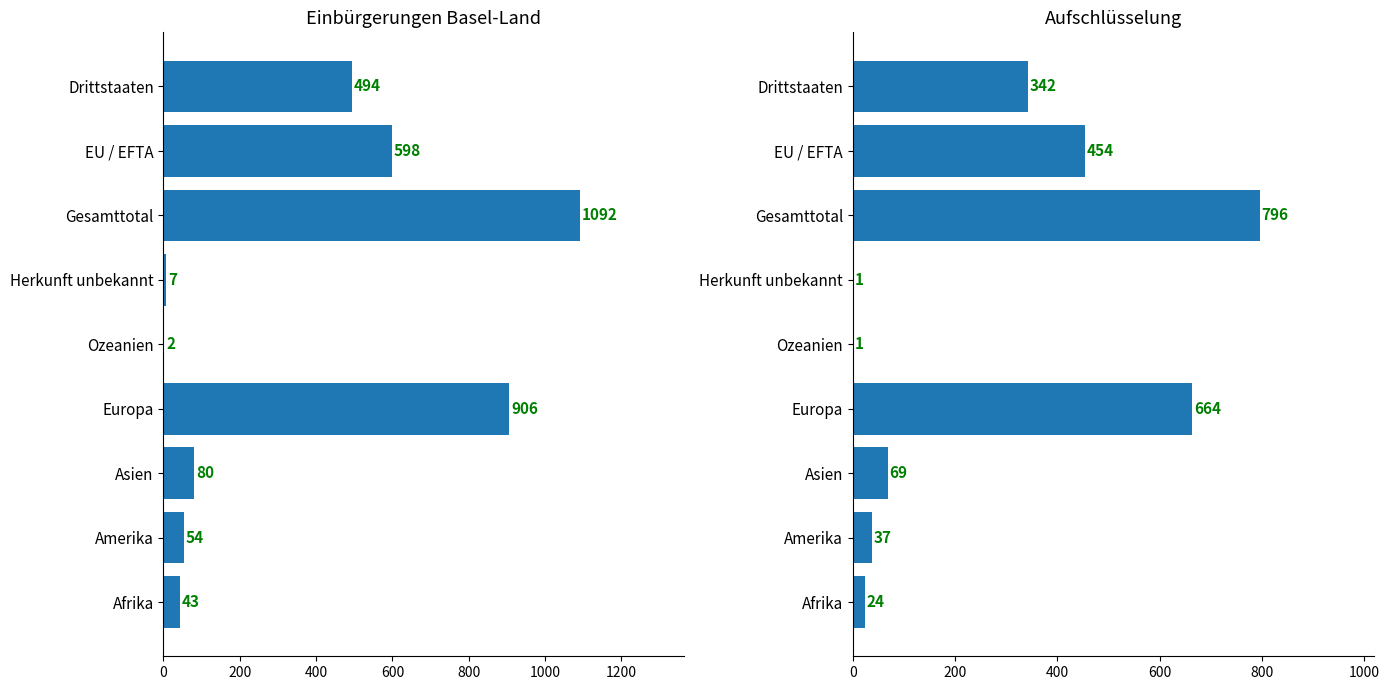

What is the difference between the second highest and second lowest values in the Total Einbürgerungen series?

899